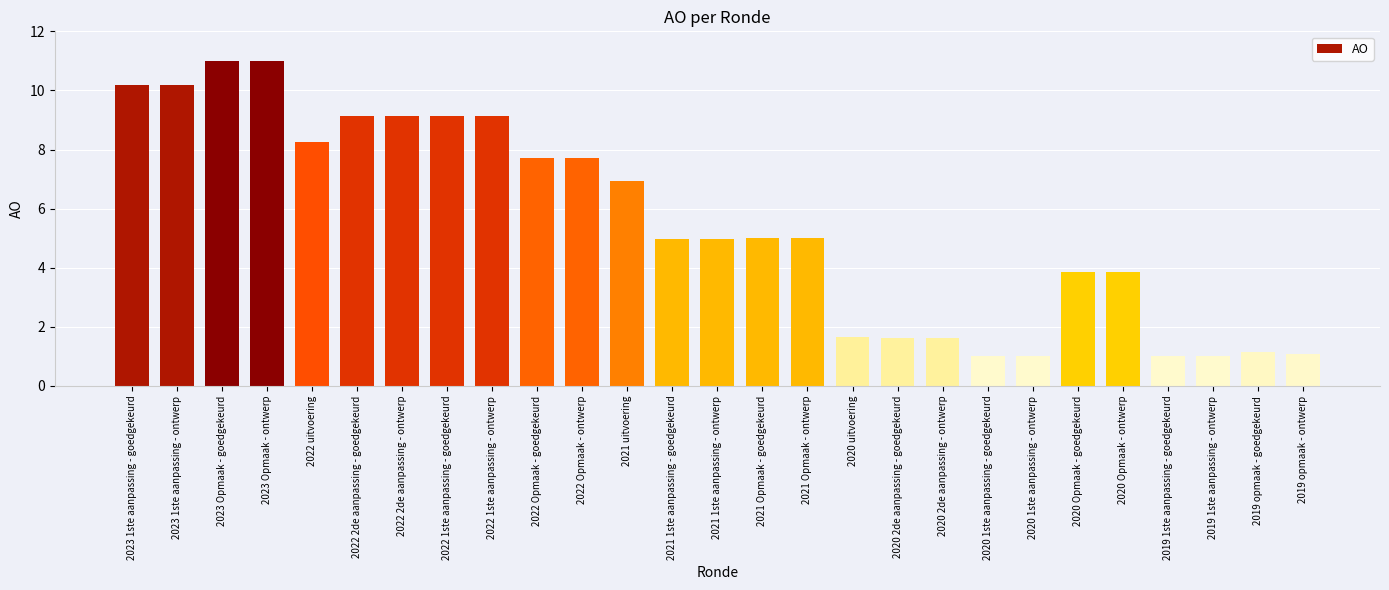

What is the difference between the maximum and minimum values?

10.0